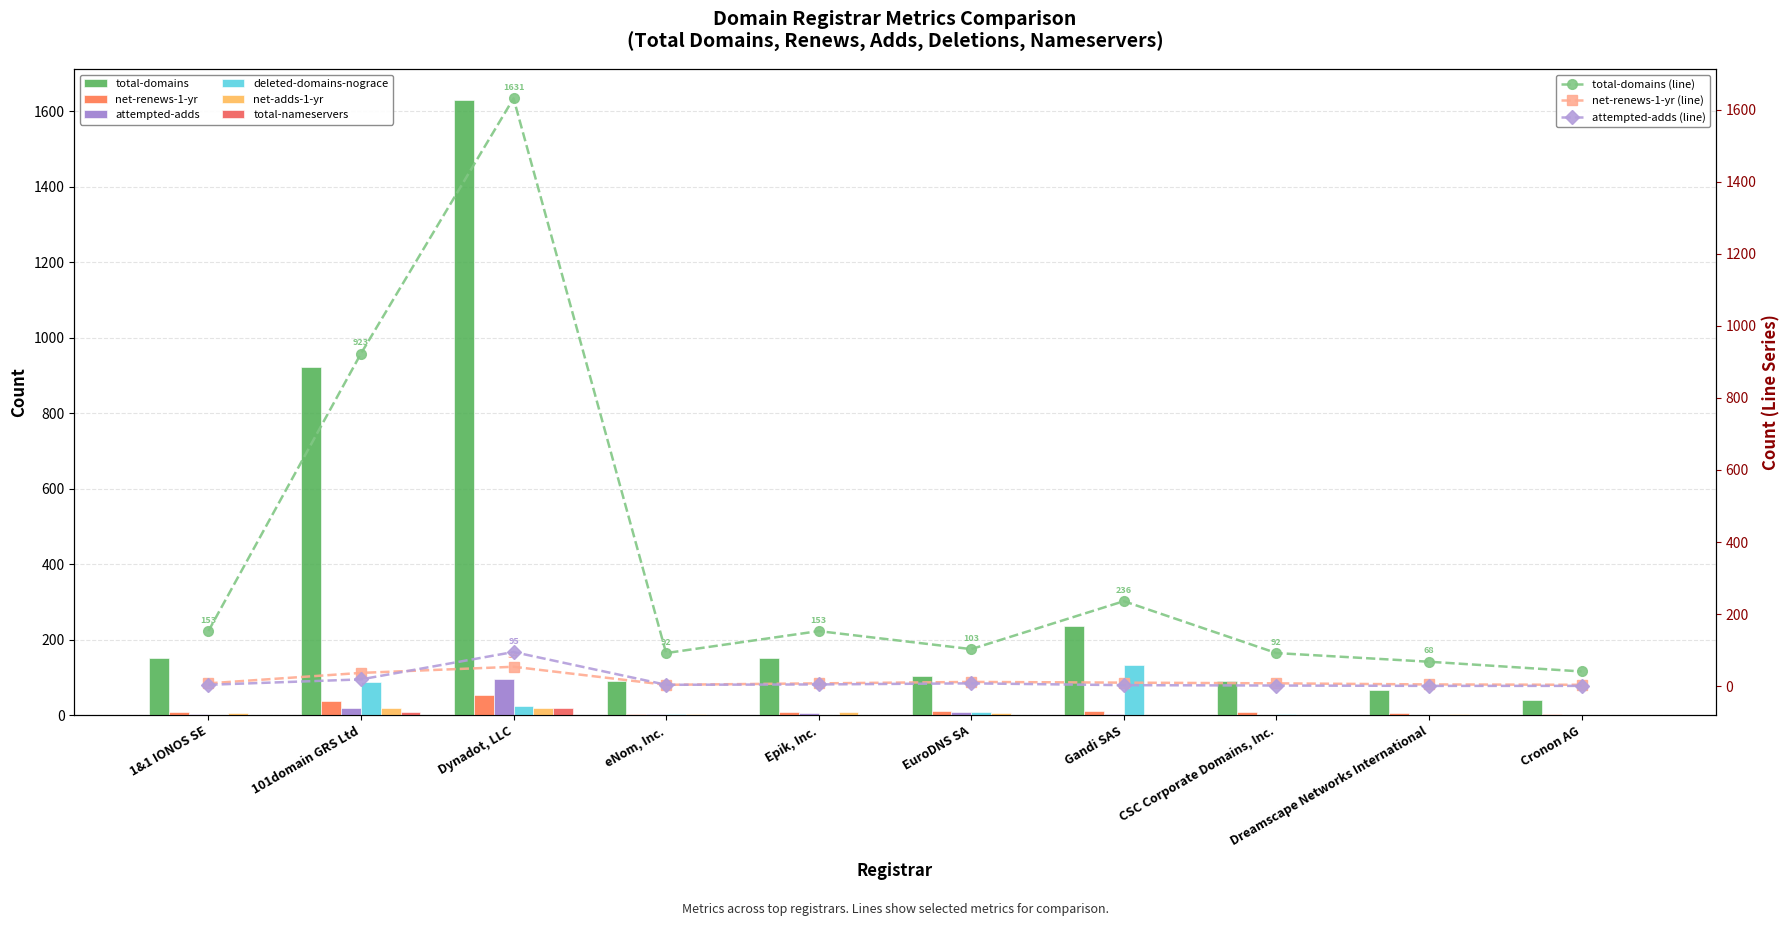

At how many categories does at least one series exceed 179?

3